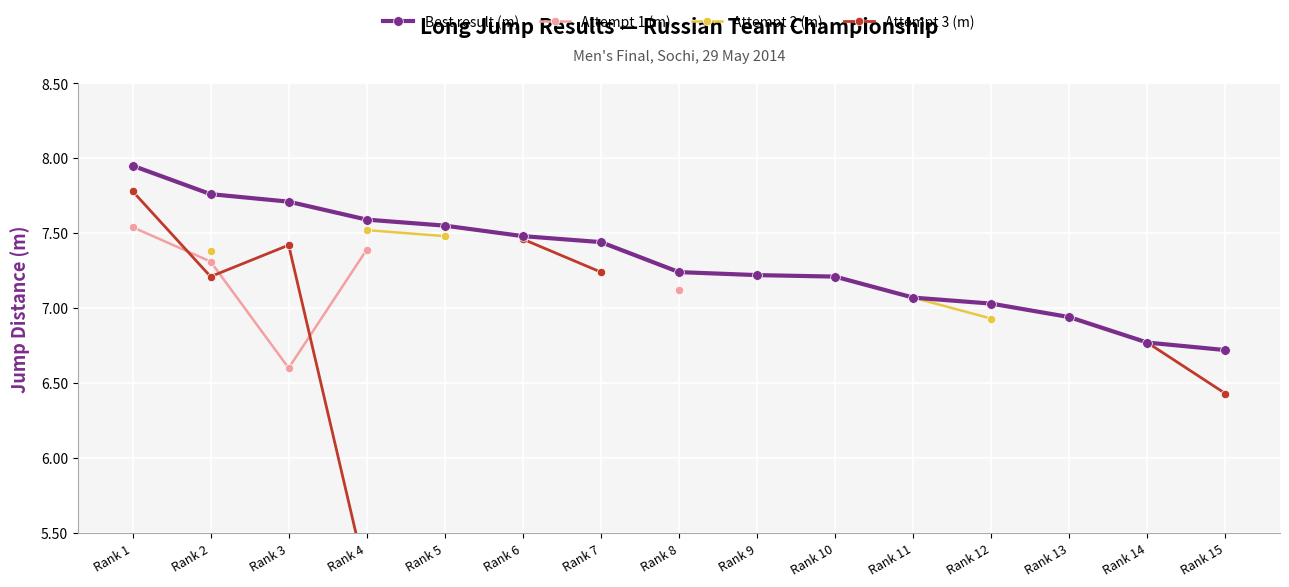

Count the number of categories in the chart.

15